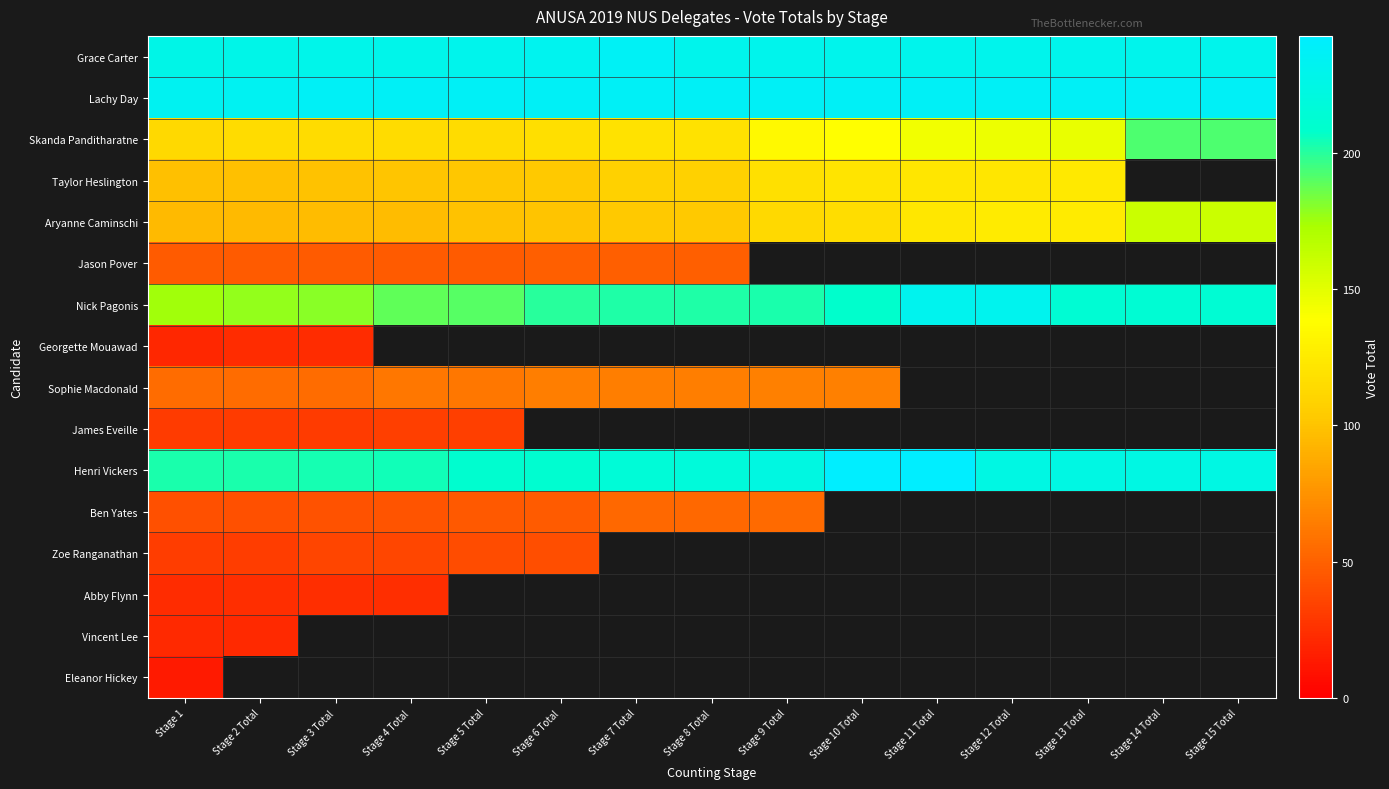

Where is James Eveille nearest to the value 32?

Stage 1